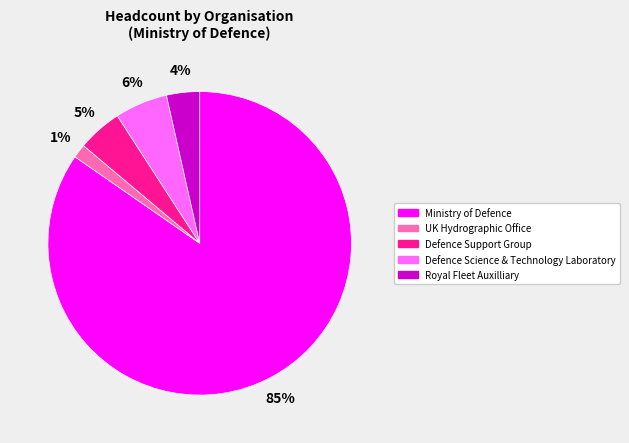

To the nearest percent, what portion does UK Hydrographic Office represent?

1%